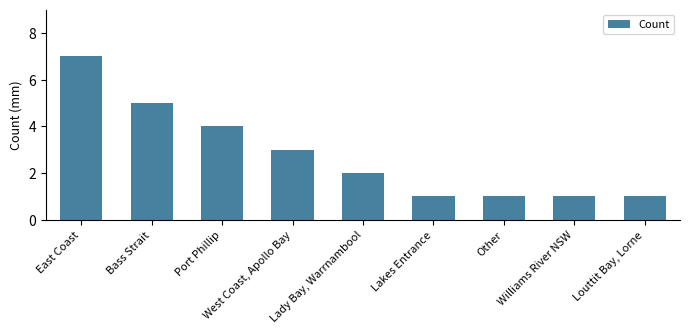

True or false: the data shows 9 at East Coast.

False